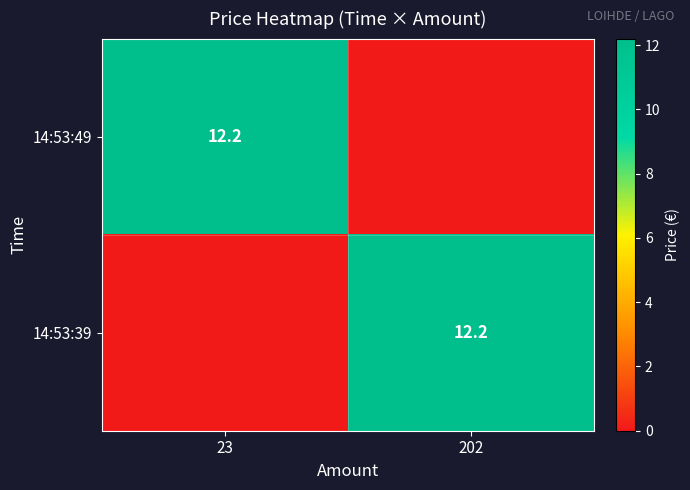

True or false: 14:53:49 has a value of 20.6 at 23.

False